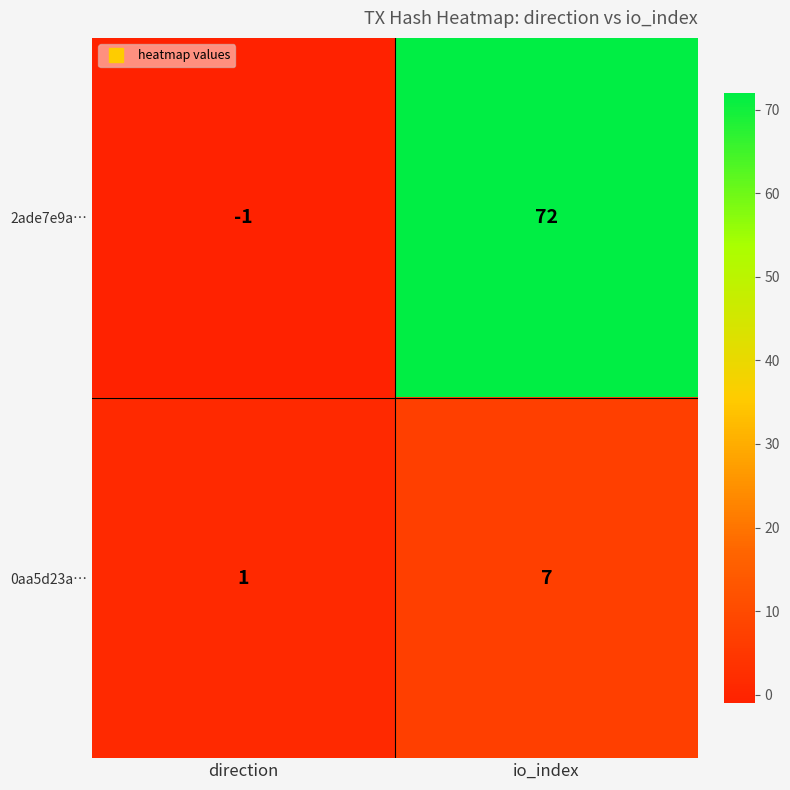

Count the number of categories in the chart.

2